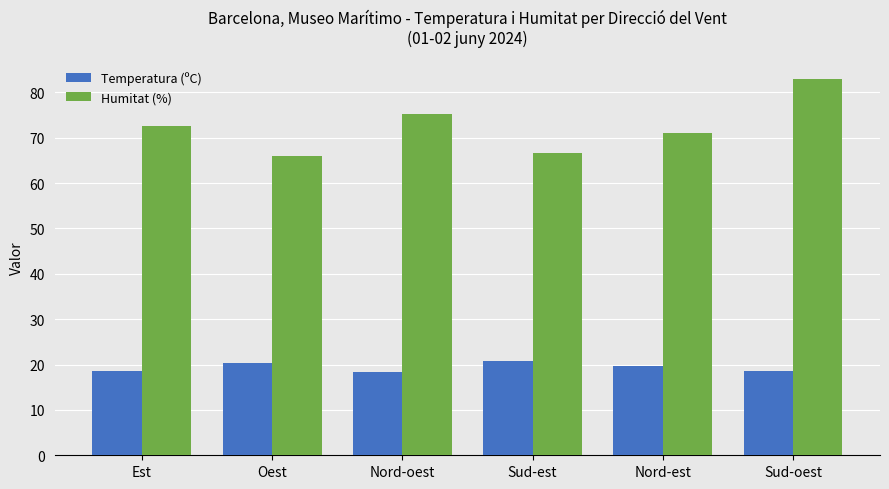

What is the spread (max minus min) of values at Oest?

45.7